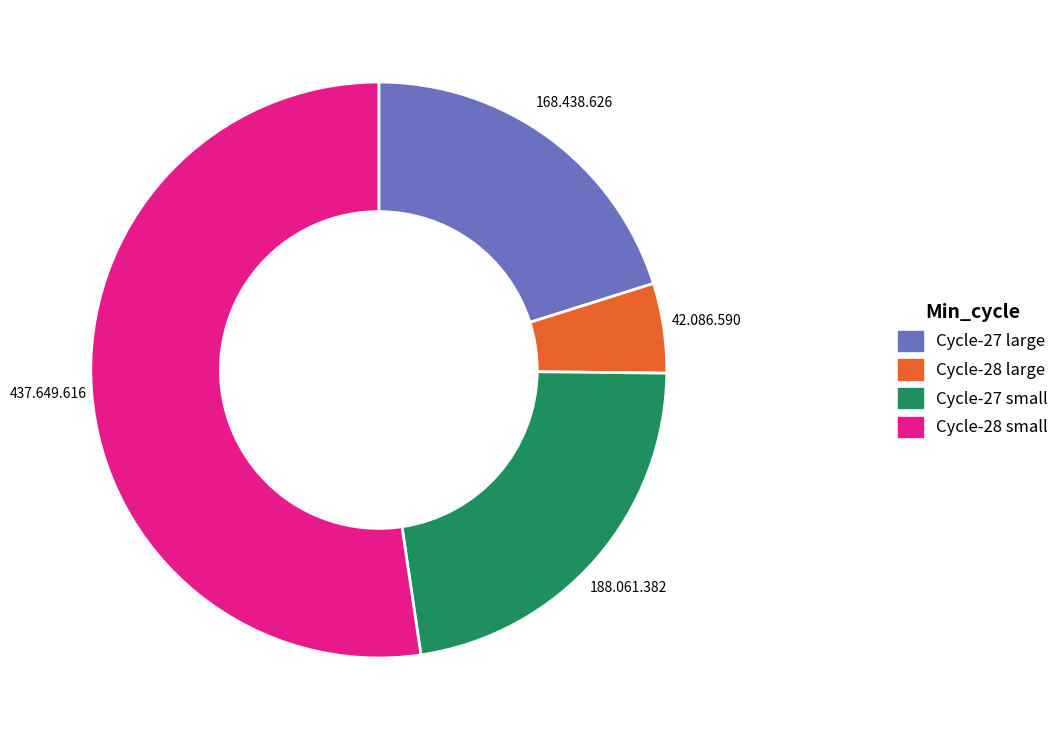

Is there any slice that represents more than half of the pie?

Yes